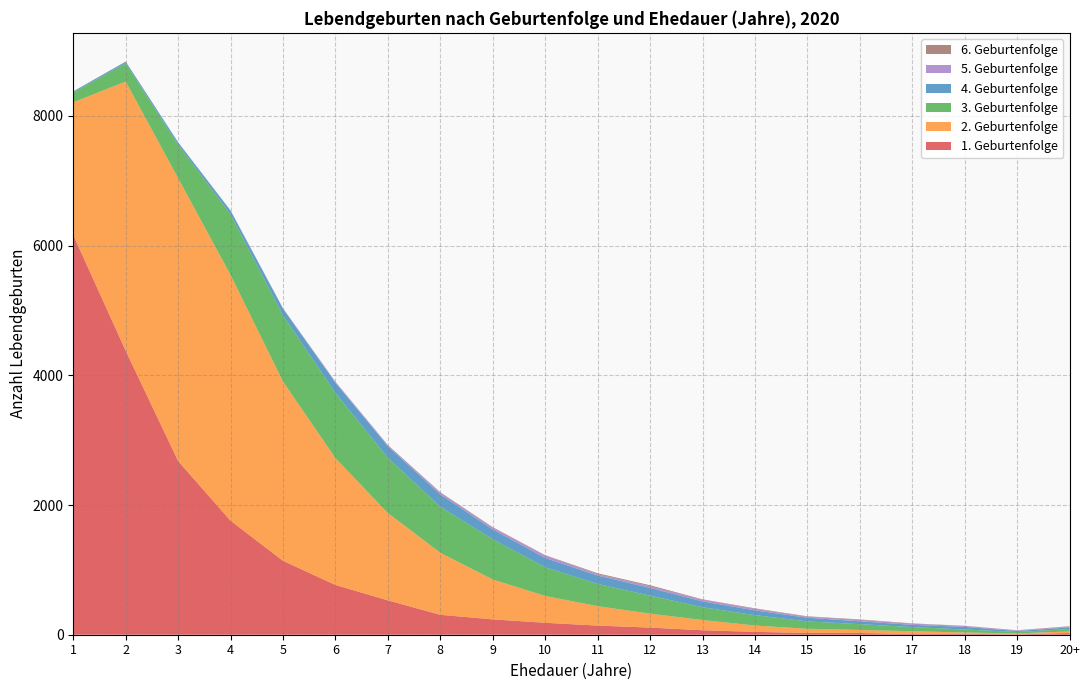

Reading right to left, extract all data points from this chart.

1. Geburtenfolge: 20+=26	19=6	18=14	17=11	16=27	15=28	14=44	13=69	12=110	11=141	10=184	9=237	8=307	7=530	6=767	5=1140	4=1758	3=2678	2=4379	1=6164
2. Geburtenfolge: 20+=25	19=14	18=20	17=43	16=46	15=64	14=98	13=158	12=215	11=299	10=414	9=614	8=957	7=1346	6=1957	5=2764	4=3789	3=4363	2=4152	1=2048
3. Geburtenfolge: 20+=36	19=22	18=47	17=64	16=90	15=113	14=160	13=197	12=278	11=343	10=442	9=621	8=709	7=852	6=1004	5=1020	4=936	3=515	2=281	1=151
4. Geburtenfolge: 20+=26	19=16	18=39	17=34	16=44	15=57	14=73	13=90	12=118	11=130	10=144	9=151	8=190	7=179	6=158	5=103	4=55	3=36	2=24	1=16
5. Geburtenfolge: 20+=11	19=8	18=15	17=18	16=21	15=15	14=25	13=25	12=27	11=22	10=38	9=30	8=29	7=17	6=15	5=6	4=5	3=1	2=2	1=0
6. Geburtenfolge: 20+=7	19=3	18=3	17=5	16=8	15=7	14=7	13=7	12=15	11=13	10=5	9=6	8=5	7=1	6=1	5=2	4=1	3=1	2=2	1=1